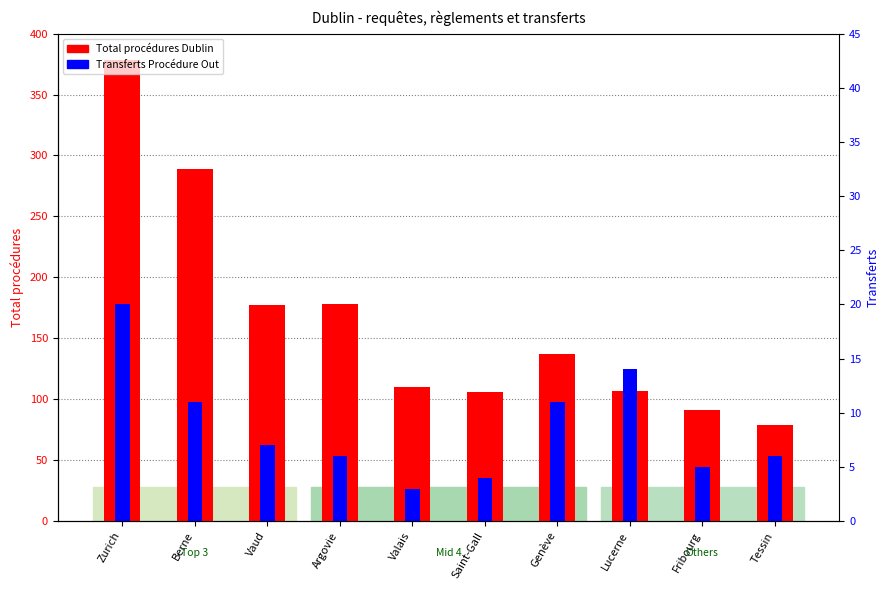

The Total procédures Dublin series shows 177 at Vaud. True or false?

True